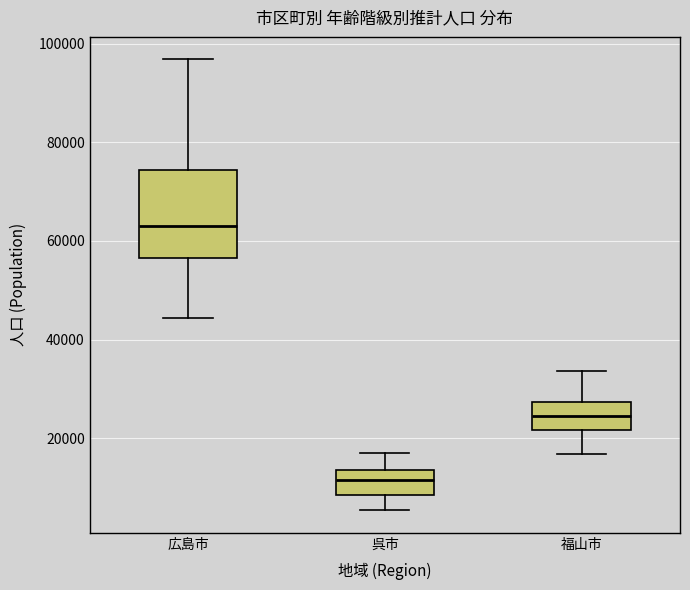

Which box is the tallest, from its lower edge to its upper edge?

広島市